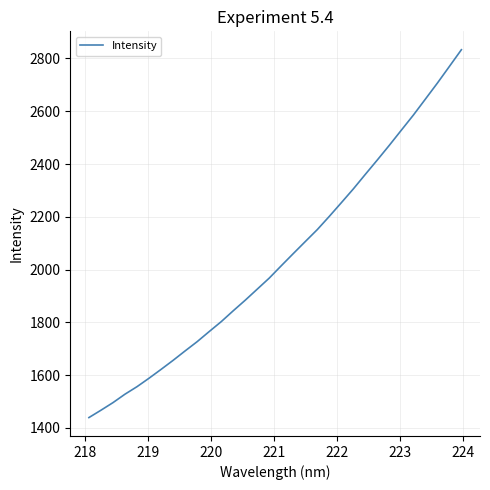

What is the difference between the maximum and minimum values?

1394.1